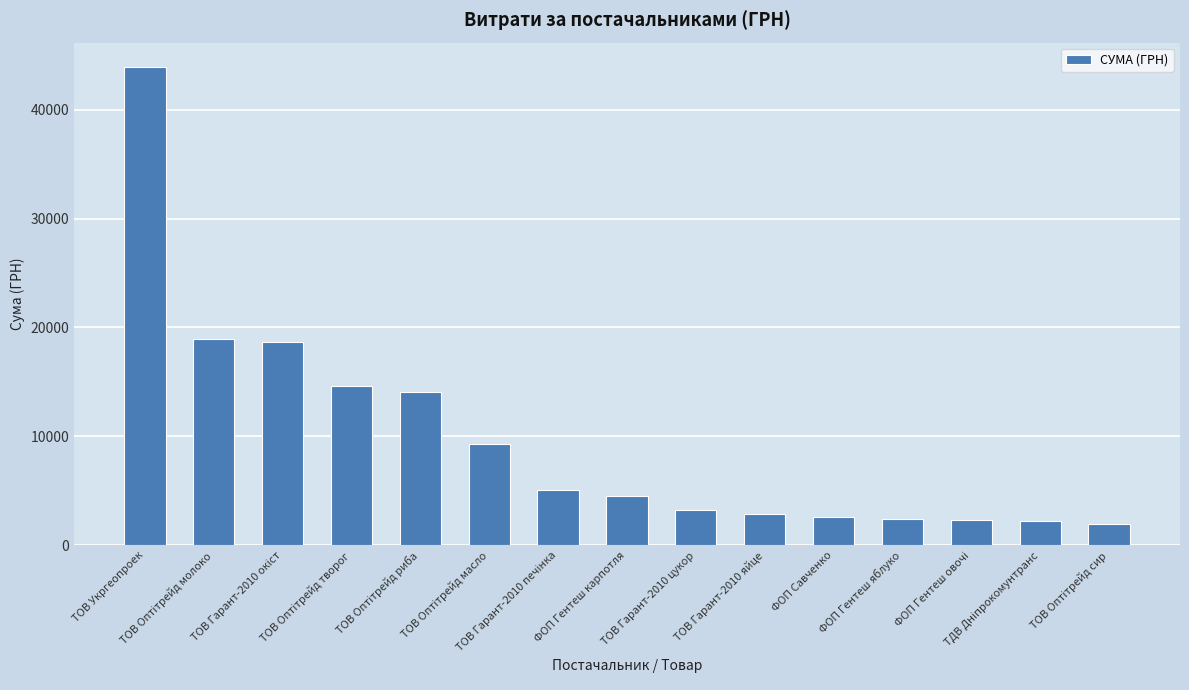

What is the difference between the maximum and minimum values?

41982.4